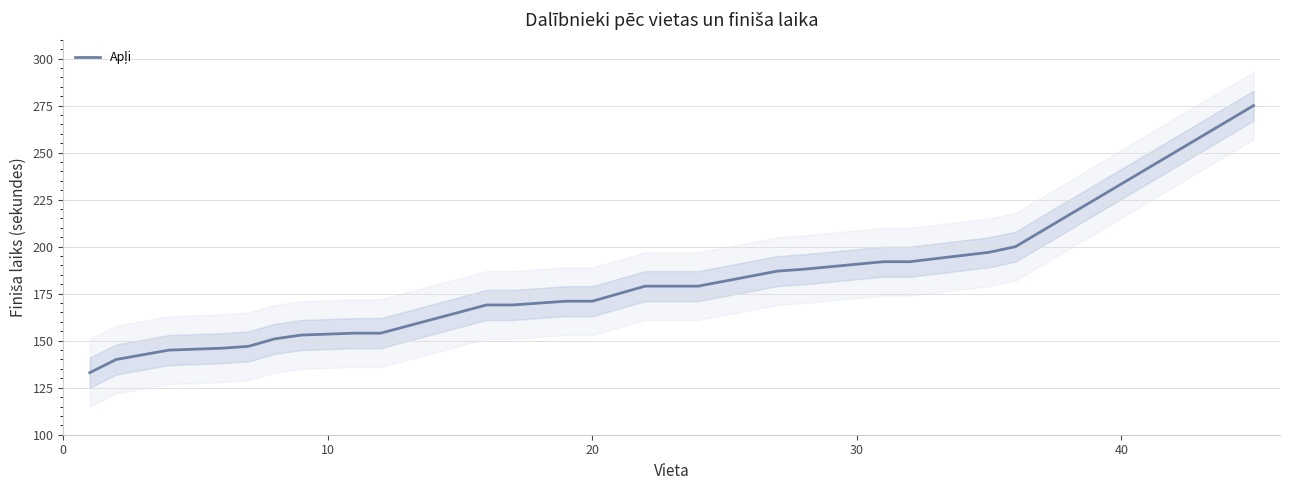

Reading right to left, transcribe all the data shown in this chart.

275	200	197	192	192	188	187	179	179	179	171	171	169	169	154	154	153	151	147	146	145	140	133